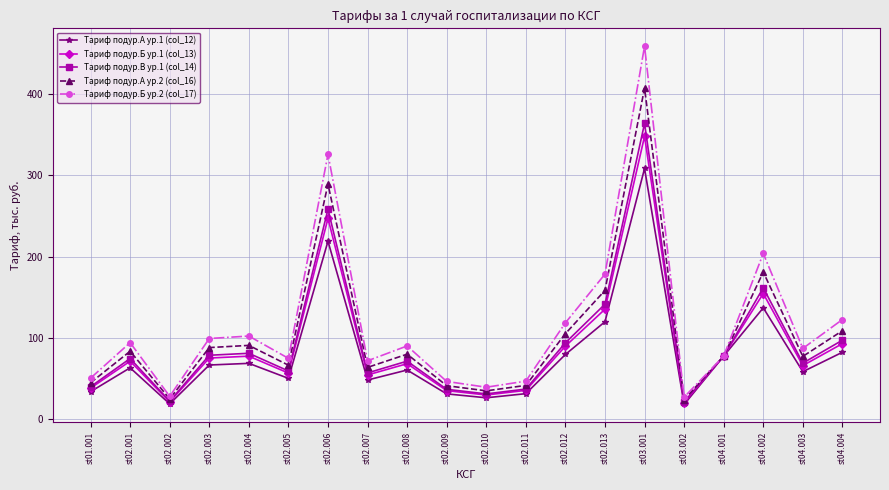

Which series has the largest range (max minus min)?

Тариф подур.Б ур.2 (col_17)